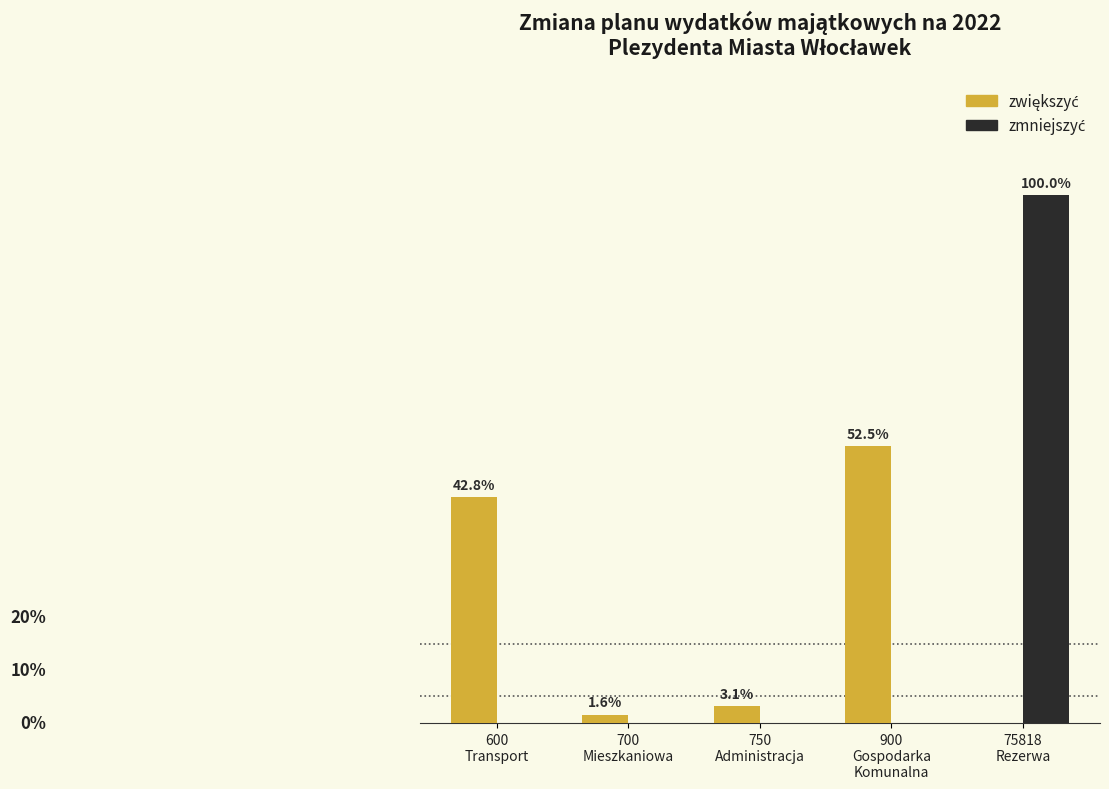

Reading right to left, what are all the values shown in this chart?

zwiększyć: 0	2000000	120000	60000	1630000
zmniejszyć: 3810000	0	0	0	0